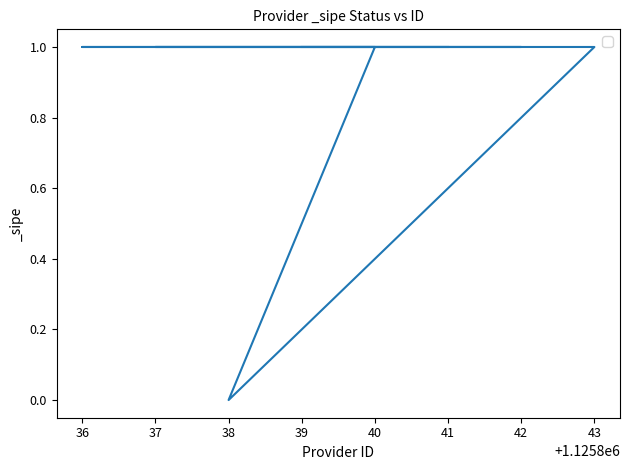

Between 38 and 41, which is larger?

41